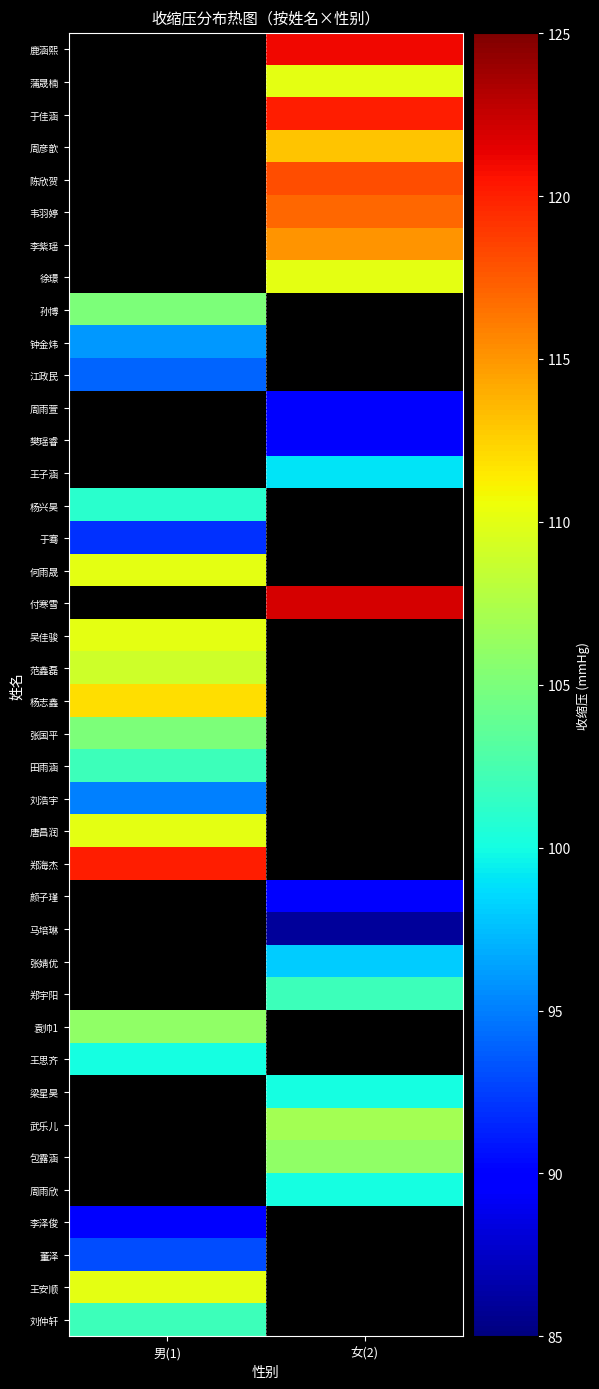

The value of 范鑫磊 at 男(1) is 27.1. True or false?

False